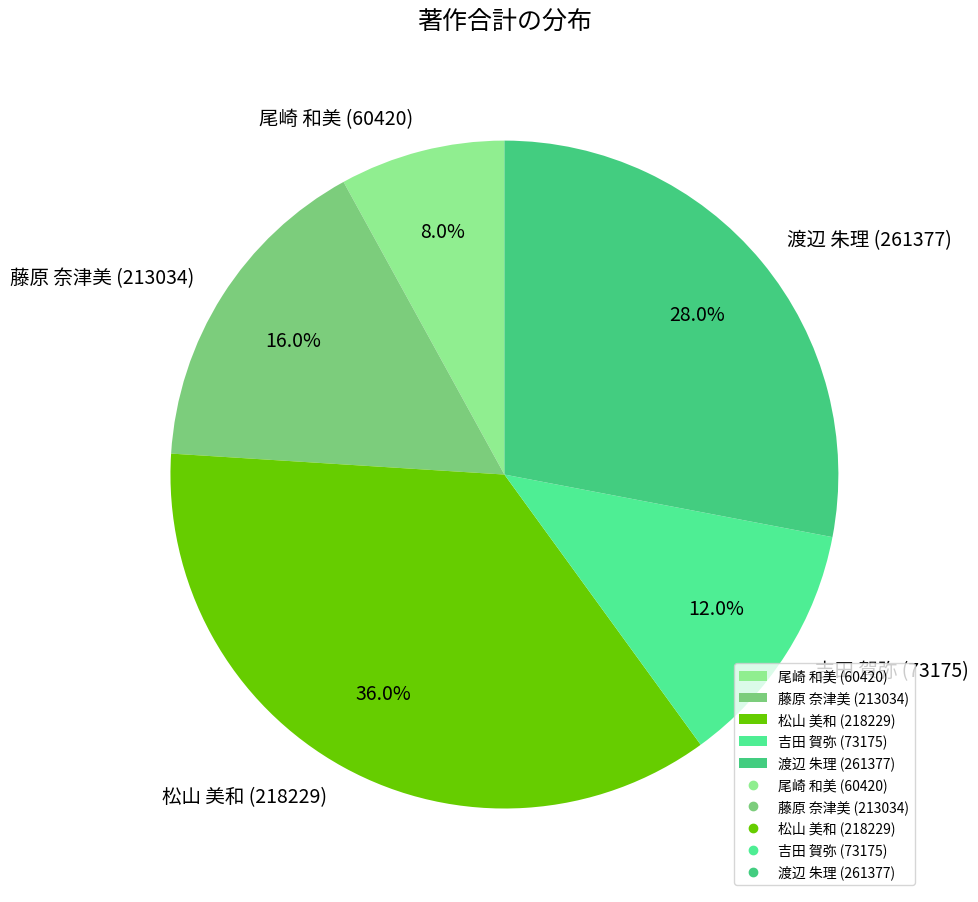

What percentage is the 渡辺 朱理 (261377) slice, to the nearest percent?

28%